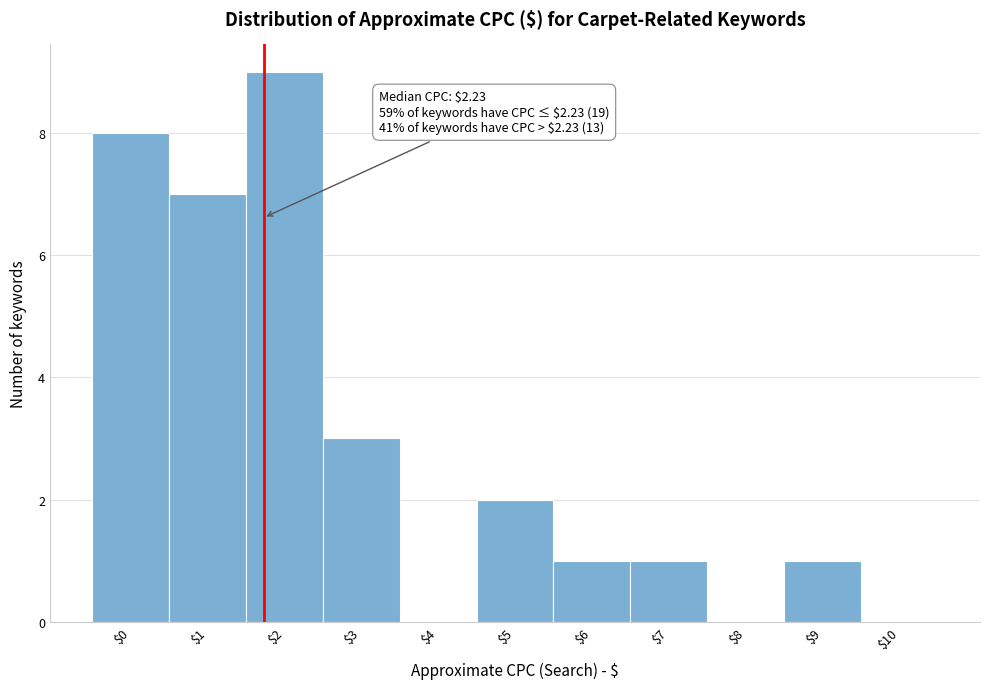

Where is the data nearest to the value 4?

$3